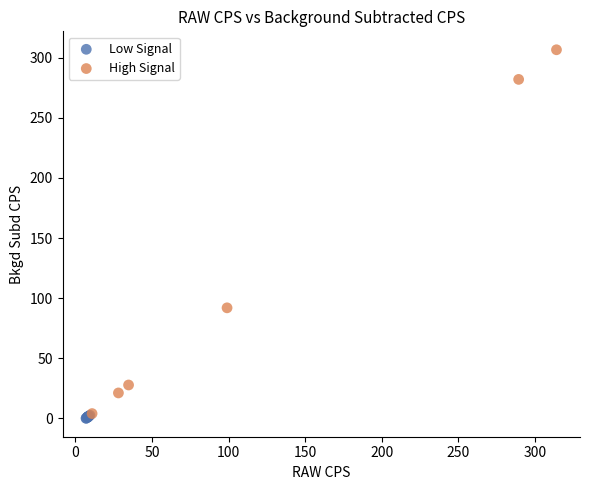

Which series has the largest Y range (max minus min)?

High Signal